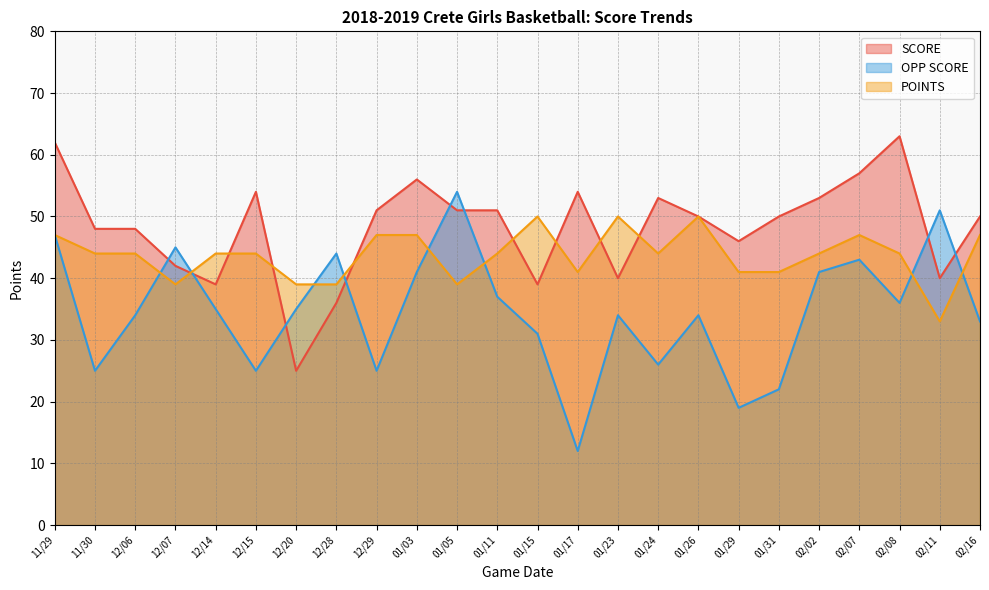

After their last crossing, which series has the higher values: OPP SCORE or POINTS?

POINTS